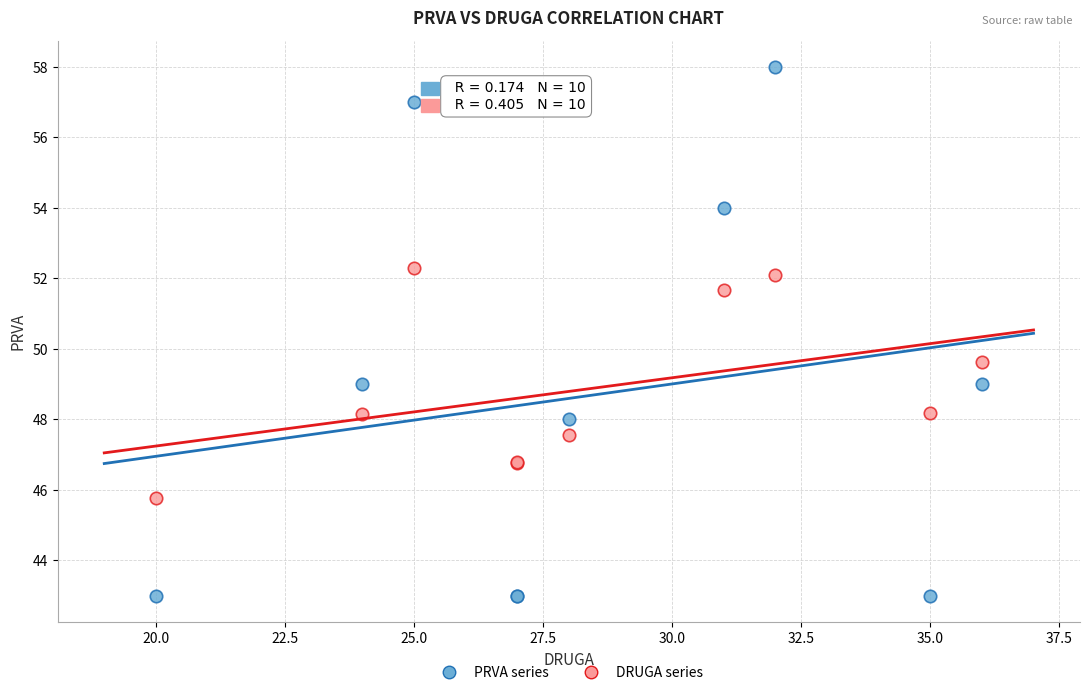

What are all the series names shown in the legend?

PRVA series, DRUGA series